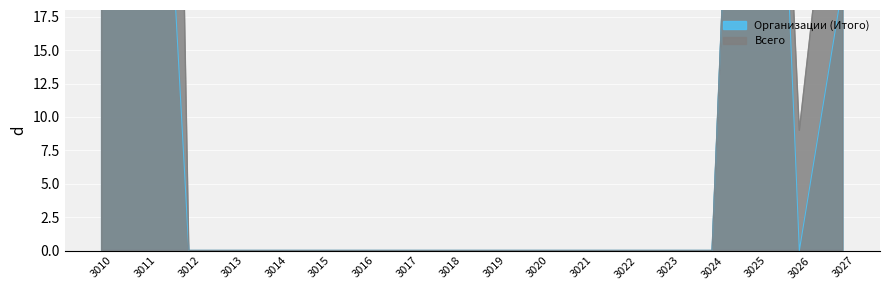

Reading right to left, what are all the values shown in this chart?

Организации (Итого): 20	0	80	0	0	0	0	0	0	0	0	0	0	0	0	0	60	160
Всего: 38	9	80	0	0	0	0	0	0	0	0	0	0	0	0	0	180	307